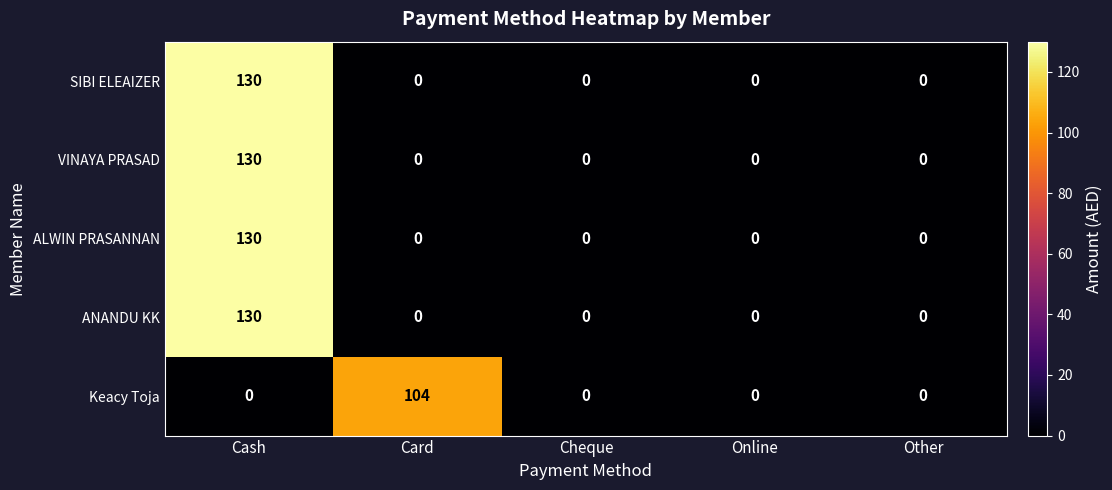

The VINAYA PRASAD series shows 130 at Cash. True or false?

True